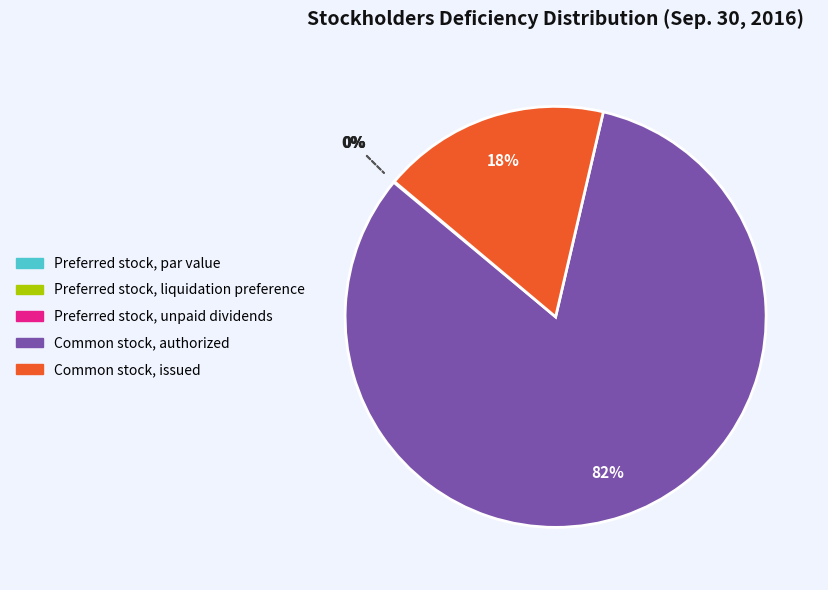

True or false: Preferred stock, unpaid dividends accounts for 12% of the total.

False